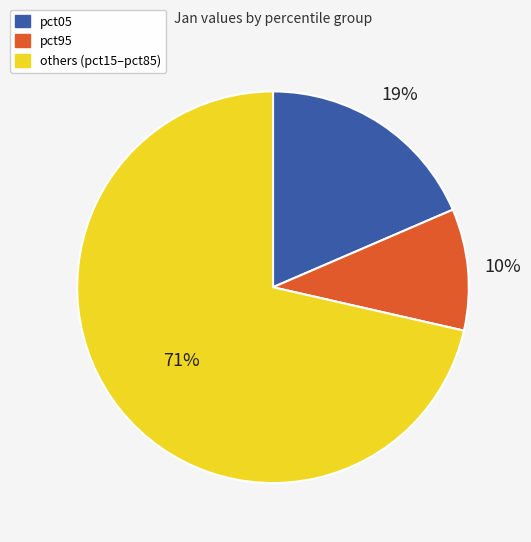

To the nearest percent, what is the difference between the largest and smallest slice percentages?

61%